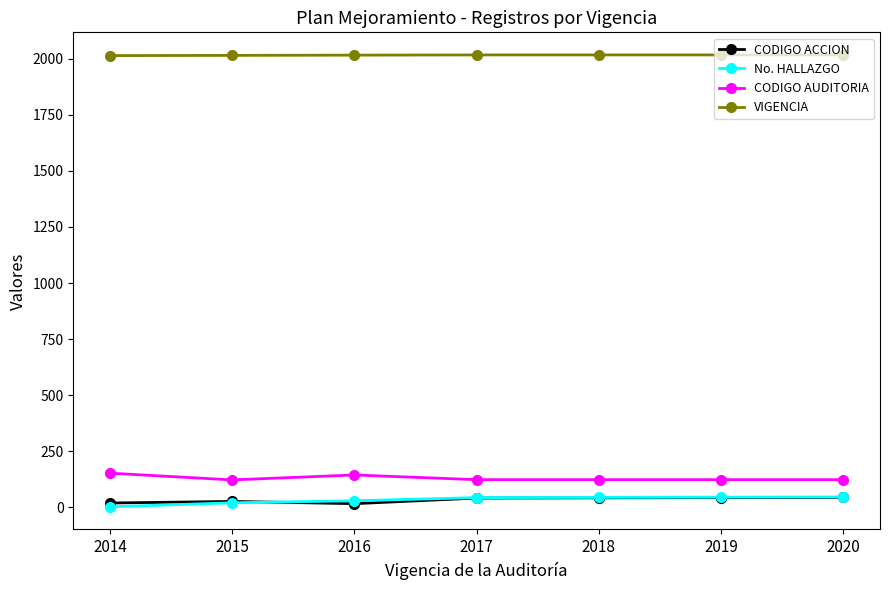

What is the minimum value for No. HALLAZGO?

2